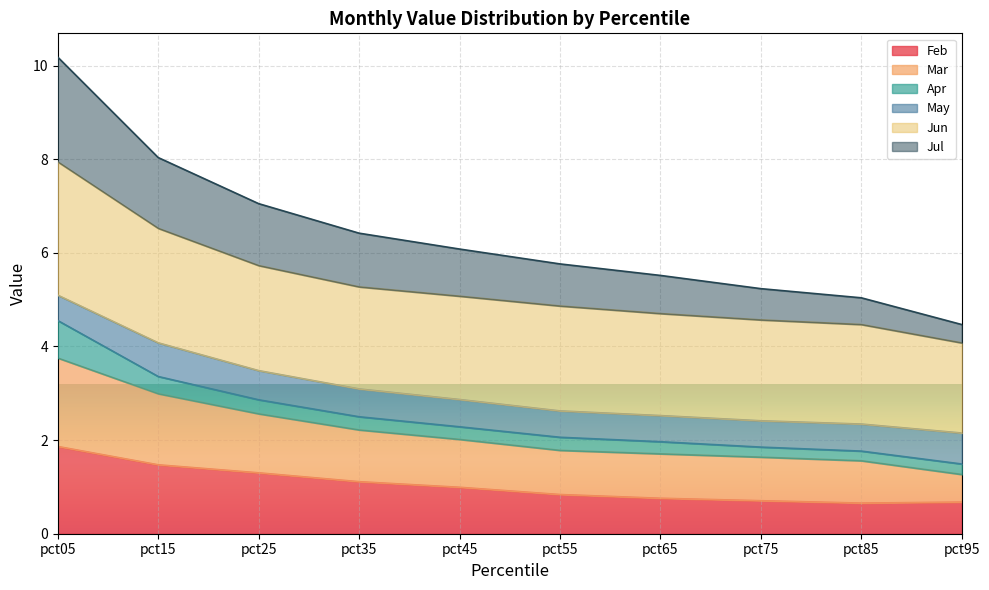

Is it true that Jul equals 2.8 at pct55?

False